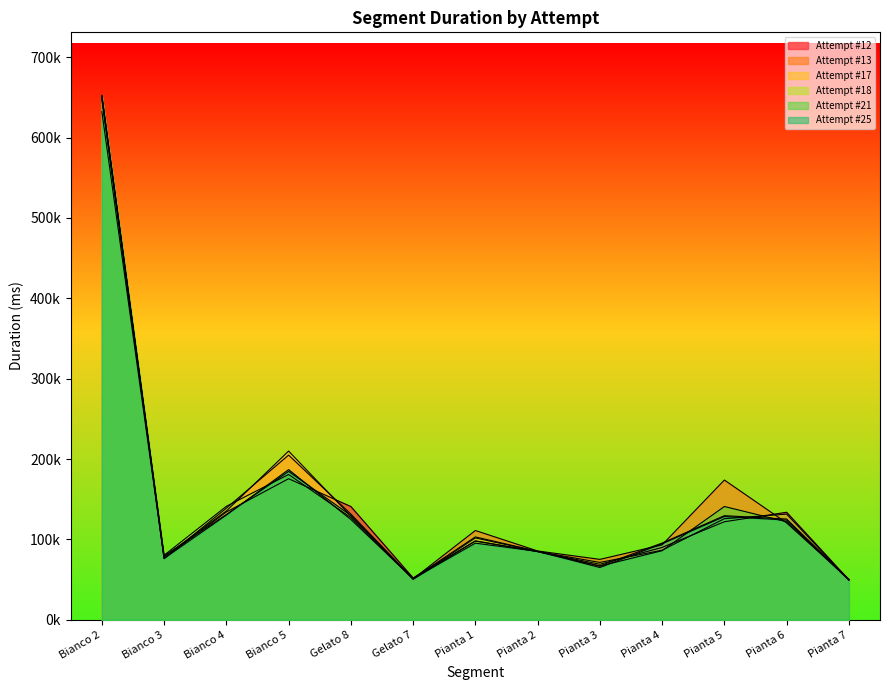

The Attempt #13 series shows 85608 at Pianta 2. True or false?

True